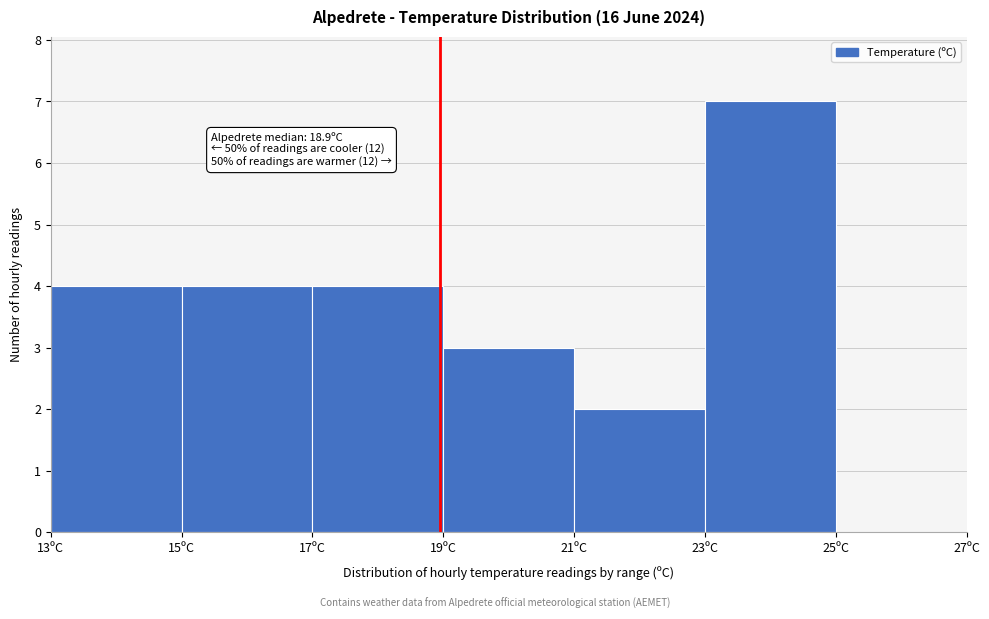

Which range on the x-axis has the tallest bar?

23 to 25